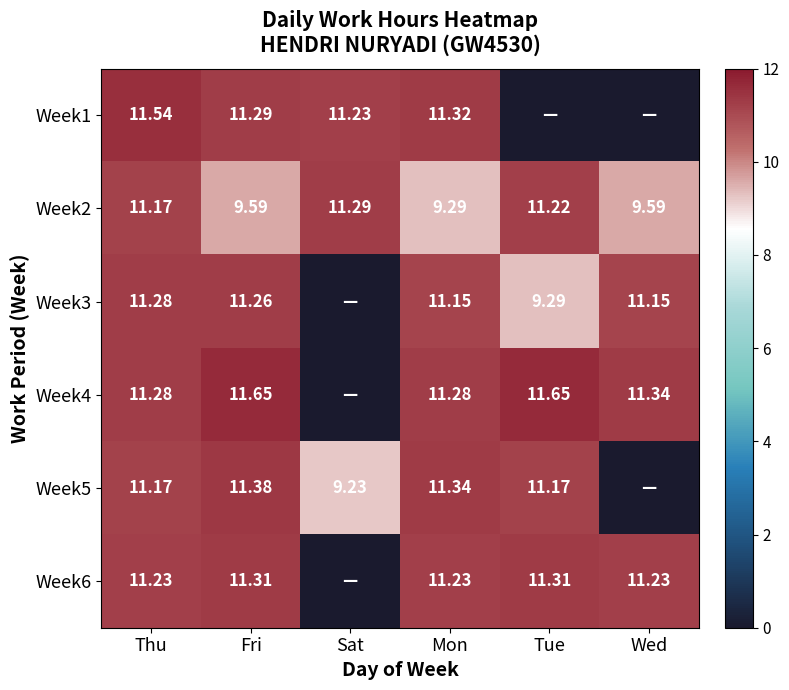

Is the value of Week4 at Thu greater than the value of Week3 at Tue?

Yes